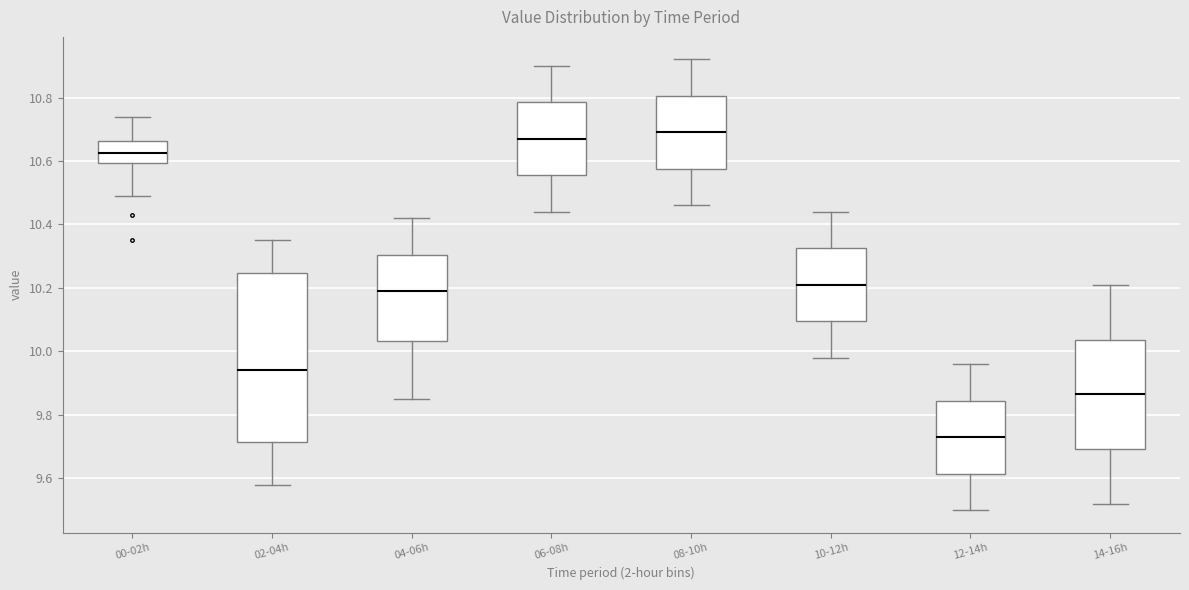

Reading left to right, transcribe this box plot: for each box, give where its median line is, the range the box spans, and where its two whiskers end, as read against the y-axis. The values are not printed on the chart, so give them approximately, as read against the axis.

00-02h: median 10.62, box 10.60 to 10.66, whiskers 10.50 to 10.74
02-04h: median 9.94, box 9.72 to 10.24, whiskers 9.58 to 10.36
04-06h: median 10.20, box 10.04 to 10.30, whiskers 9.86 to 10.42
06-08h: median 10.68, box 10.56 to 10.78, whiskers 10.44 to 10.90
08-10h: median 10.70, box 10.58 to 10.80, whiskers 10.46 to 10.92
10-12h: median 10.22, box 10.10 to 10.32, whiskers 9.98 to 10.44
12-14h: median 9.74, box 9.62 to 9.84, whiskers 9.50 to 9.96
14-16h: median 9.86, box 9.70 to 10.04, whiskers 9.52 to 10.22